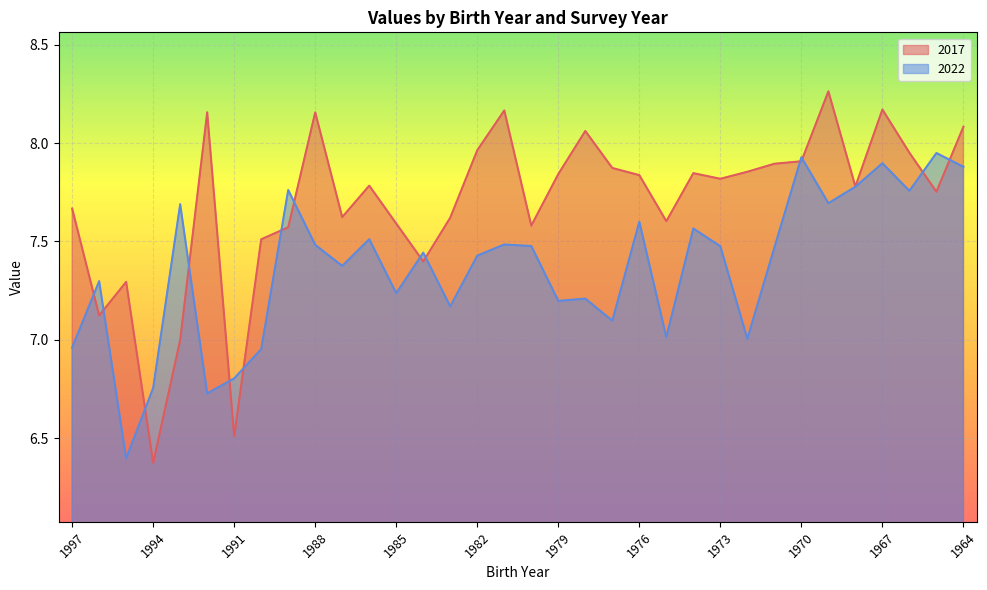

Is the value of 2022 at 1991 greater than the value of 2017 at 1976?

No